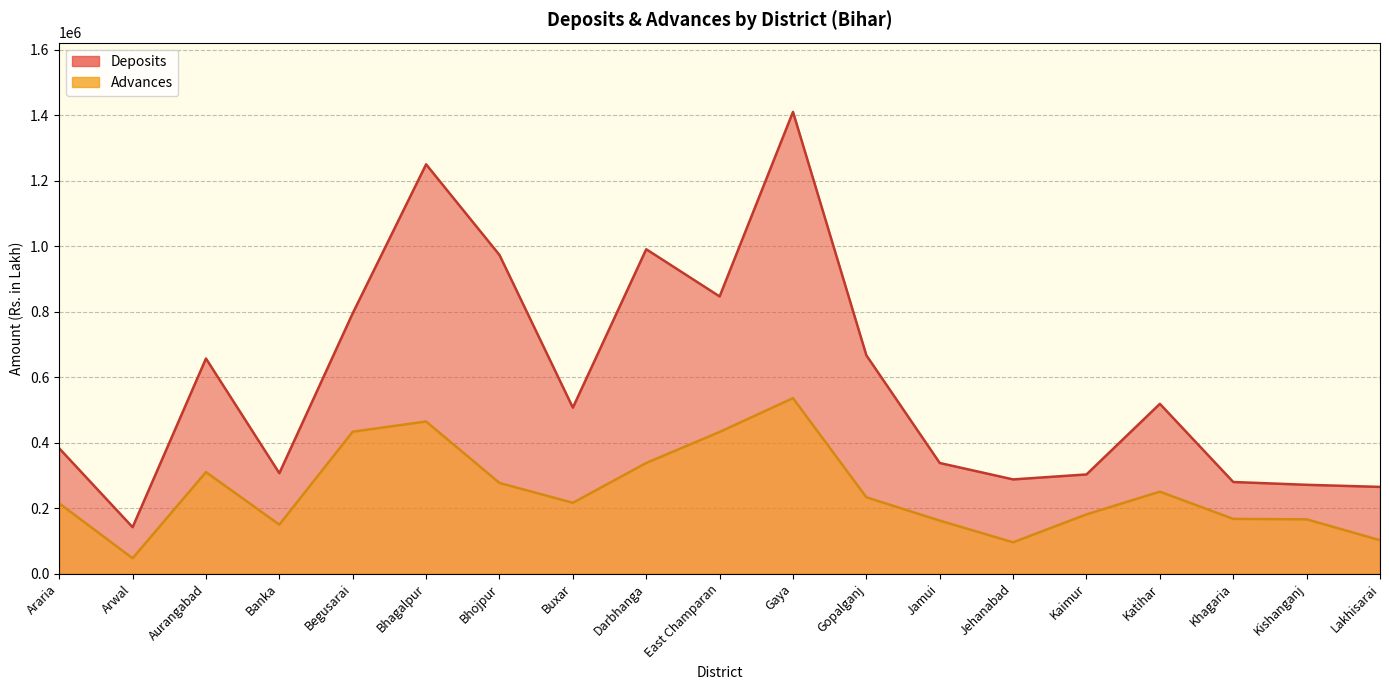

How many lines are shown in the chart?

2